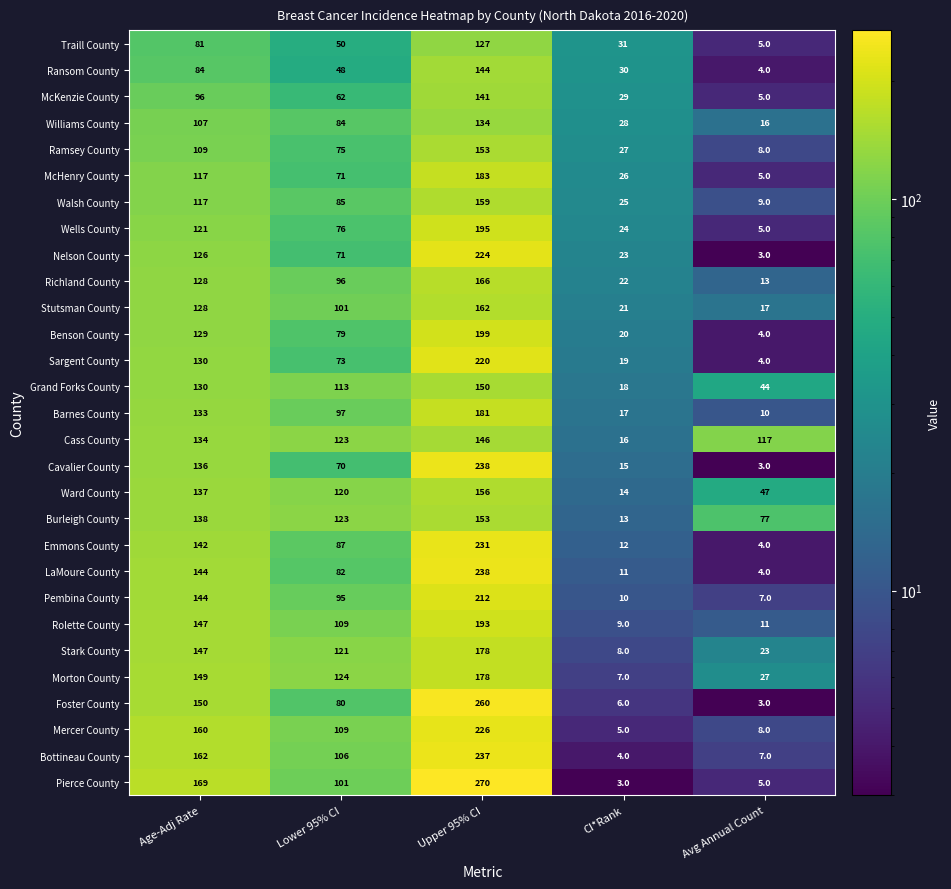

At which label does Nelson County first exceed 71?

Age-Adj Rate